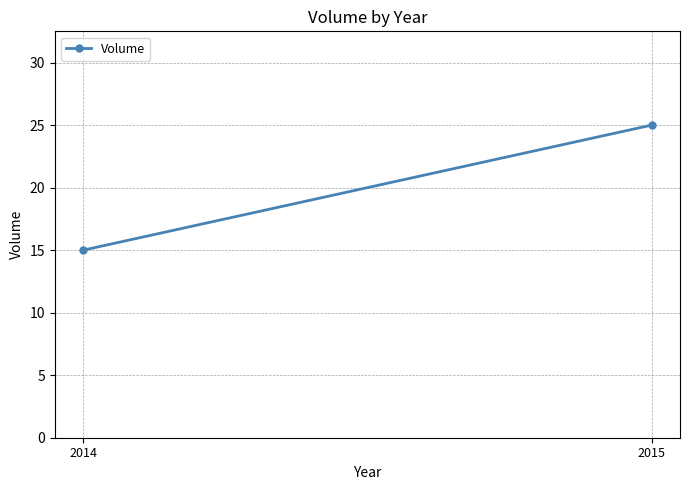

The chart shows a value of 25 at 2014. True or false?

False